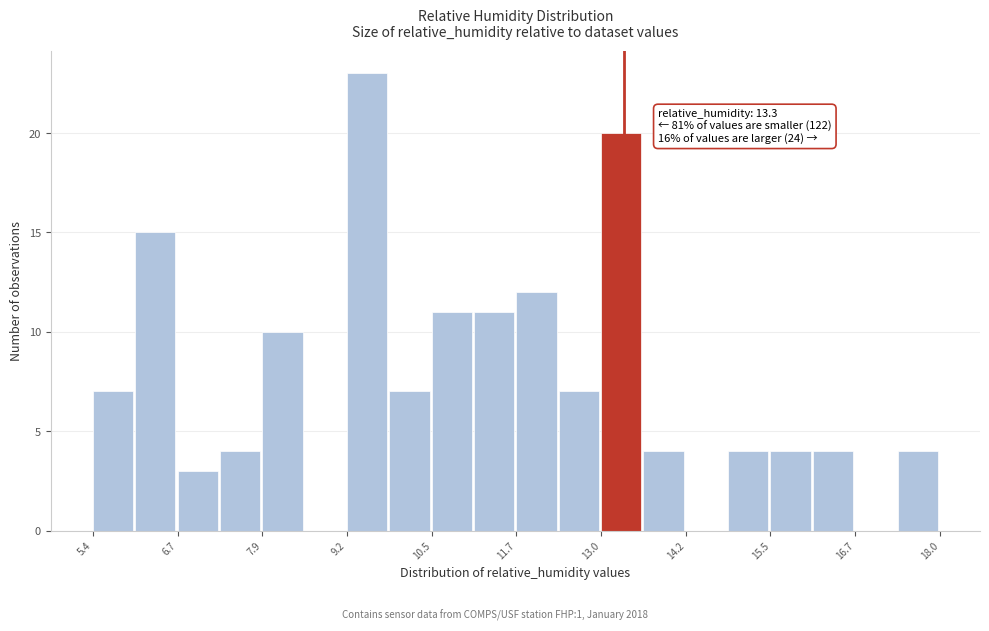

Read against the x-axis, roughly where is the centre of the tallest bar?

9.4